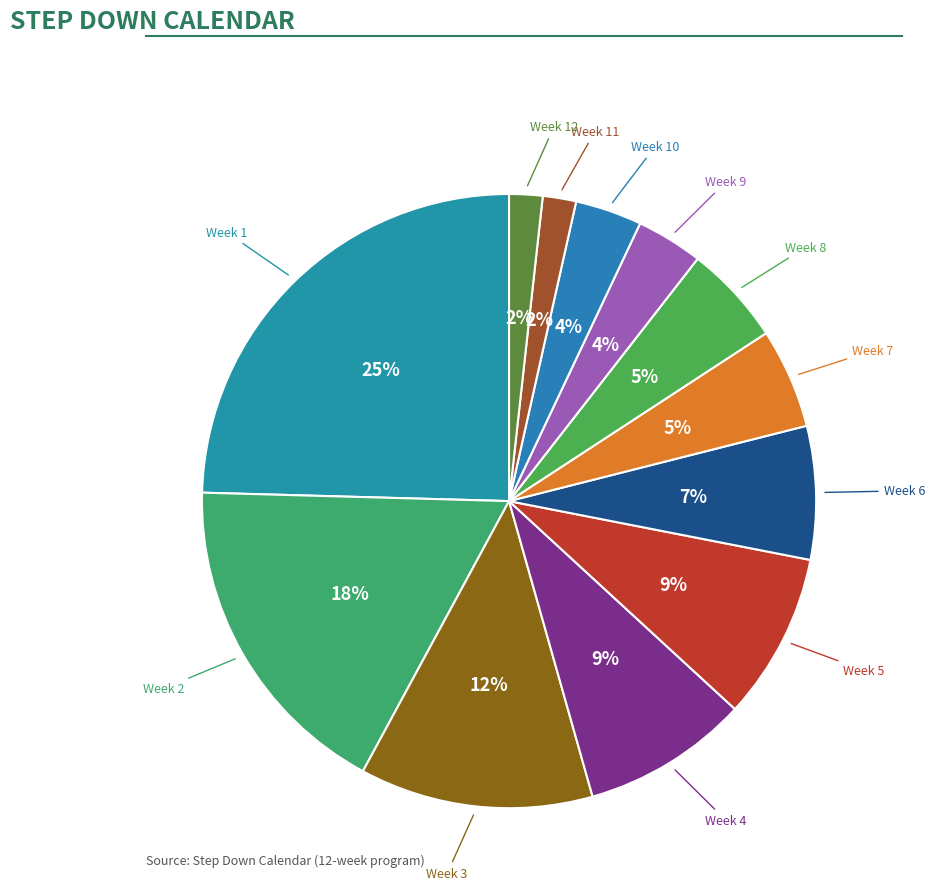

Count the number of slices in the pie.

12